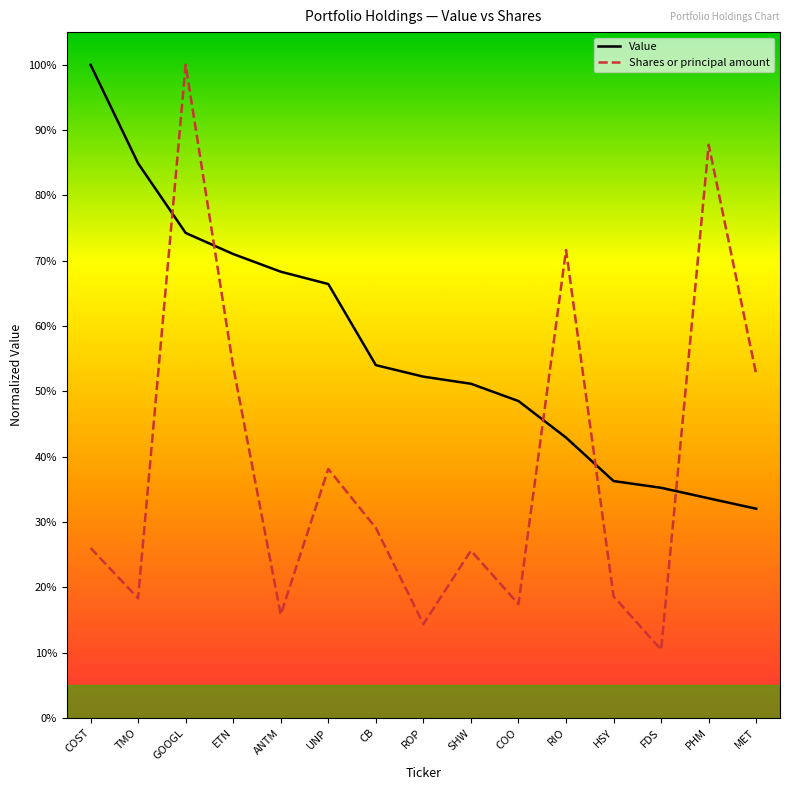

What are all the series names shown in the legend?

Value, Shares or principal amount